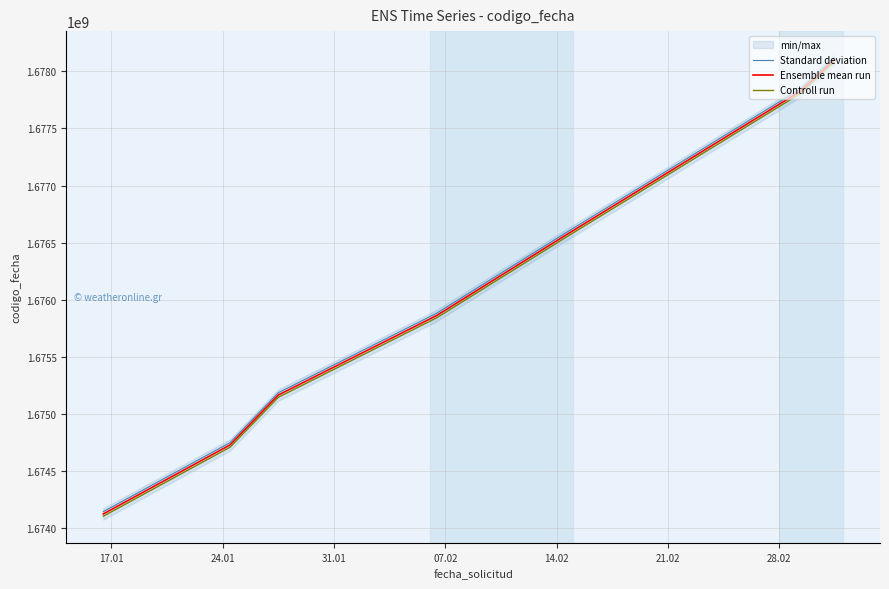

What is the highest value of the Standard deviation series?

1678117987